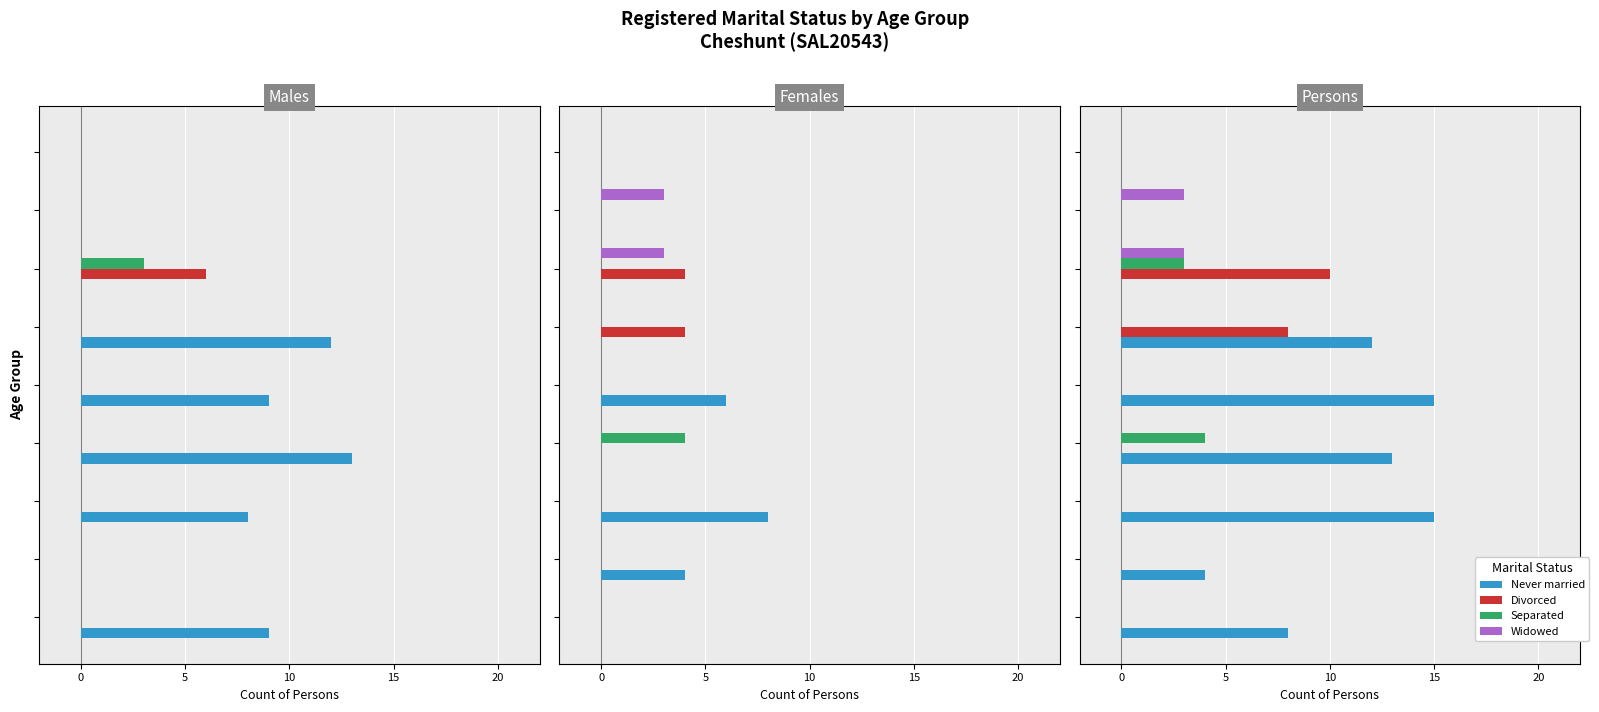

Is it true that Divorced equals -4 at 8?

False